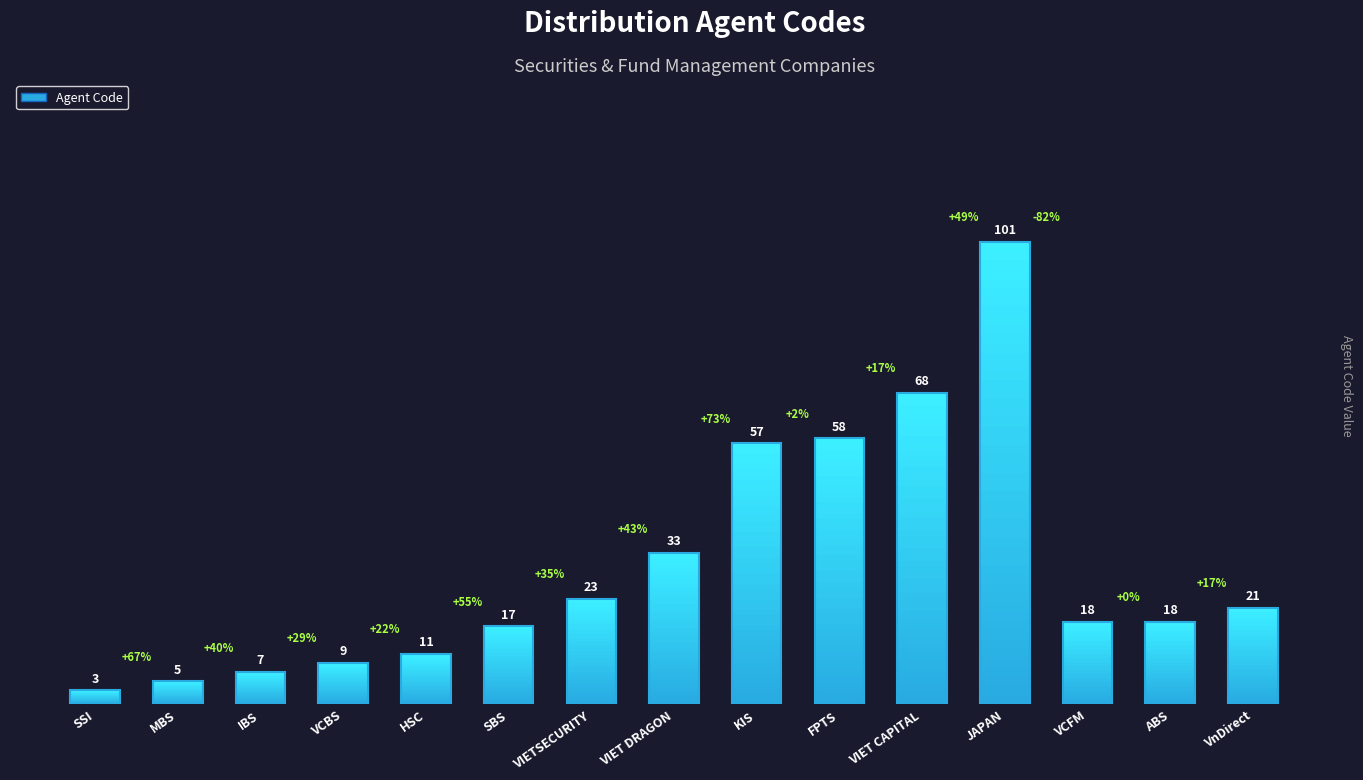

What is the sum of all values?

449